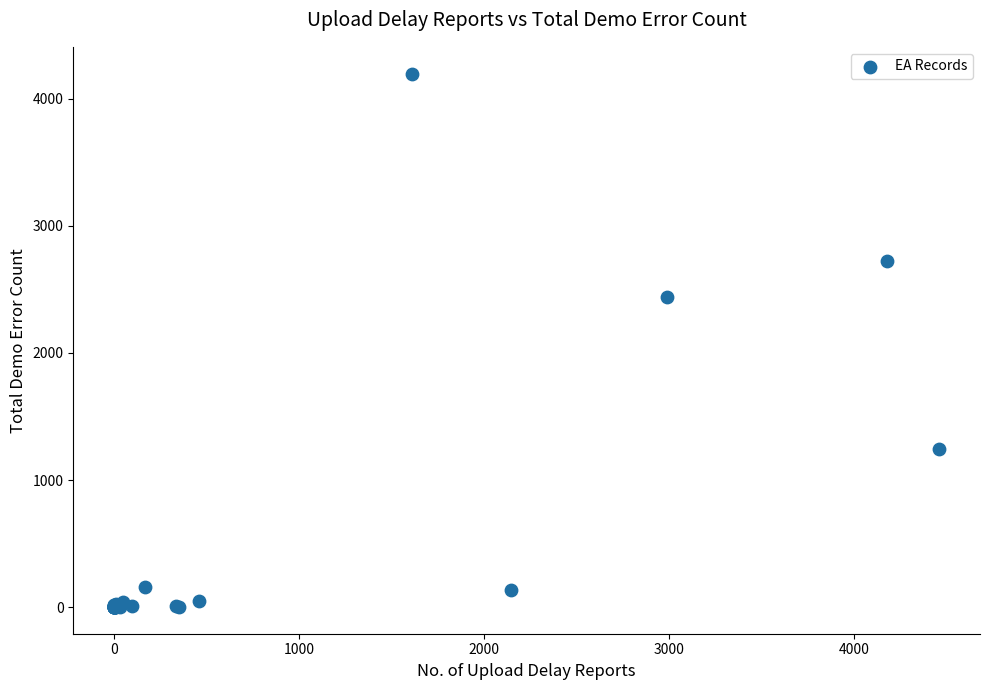

What Y value in the scatter plot is closest to 2100?

2440